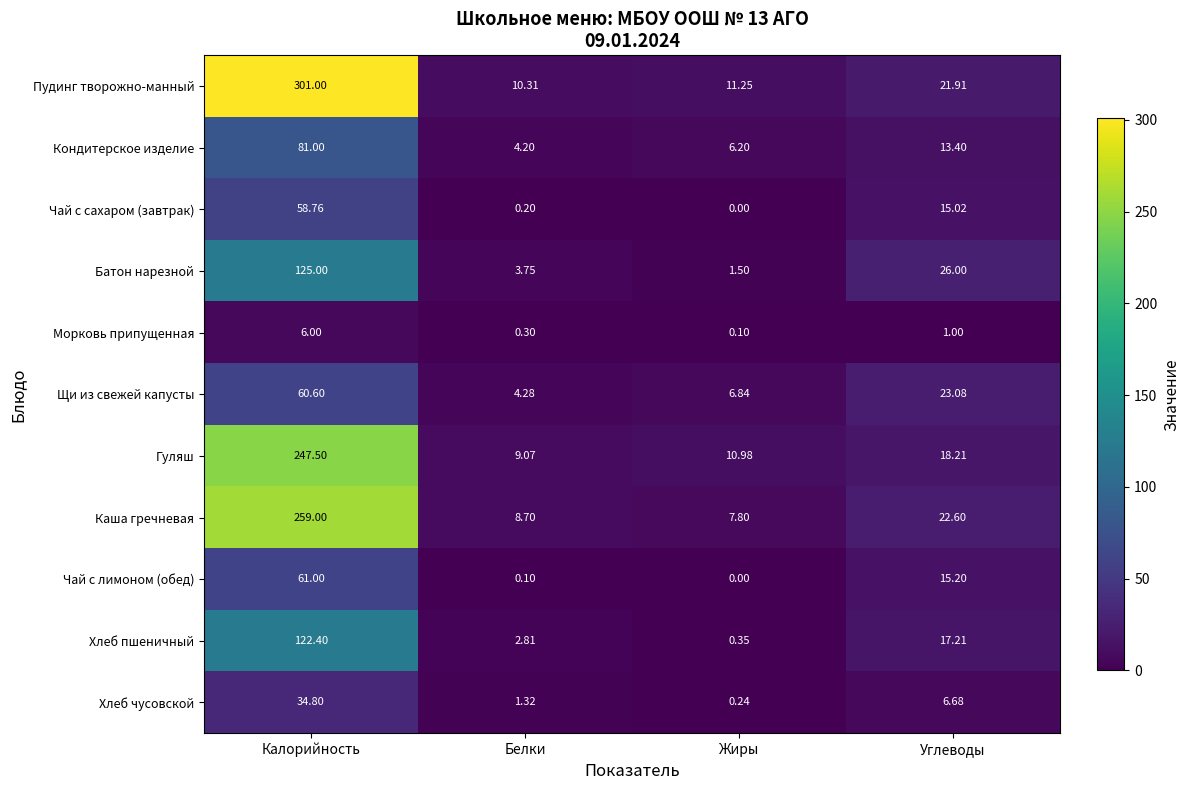

List the labels in order of Чай с лимоном (обед) value, smallest first.

Жиры, Белки, Углеводы, Калорийность